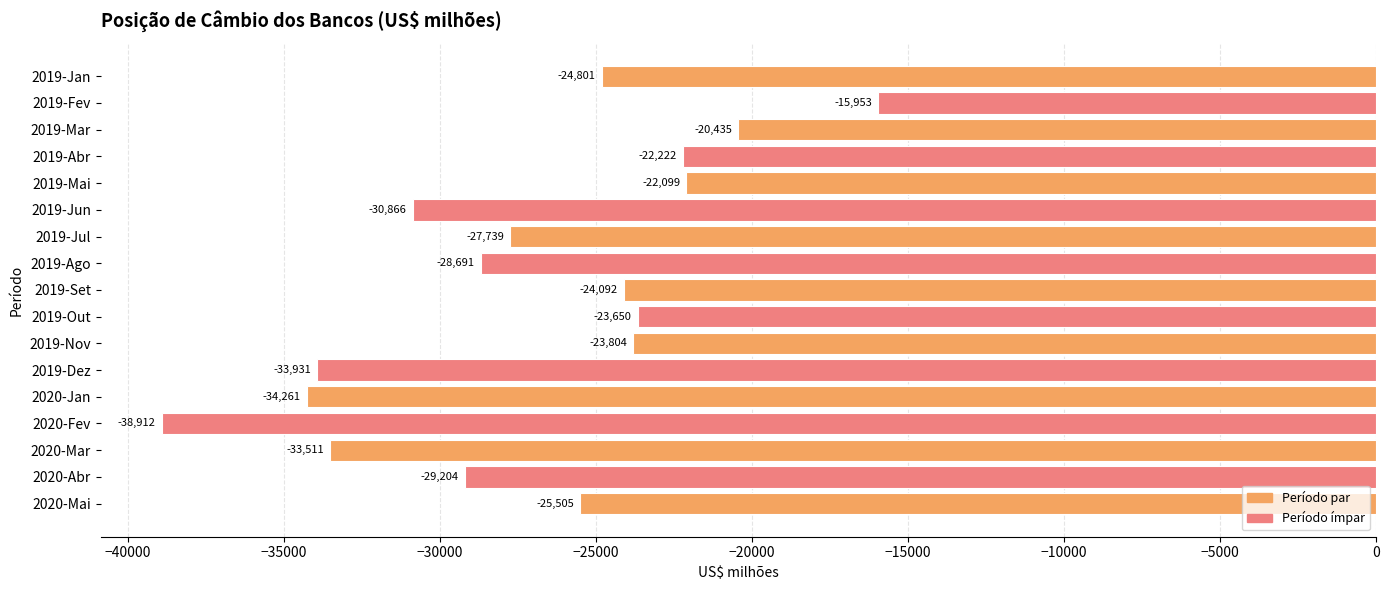

List the labels in order of value, smallest first.

2020-Fev, 2020-Jan, 2019-Dez, 2020-Mar, 2019-Jun, 2020-Abr, 2019-Ago, 2019-Jul, 2020-Mai, 2019-Jan, 2019-Set, 2019-Nov, 2019-Out, 2019-Abr, 2019-Mai, 2019-Mar, 2019-Fev